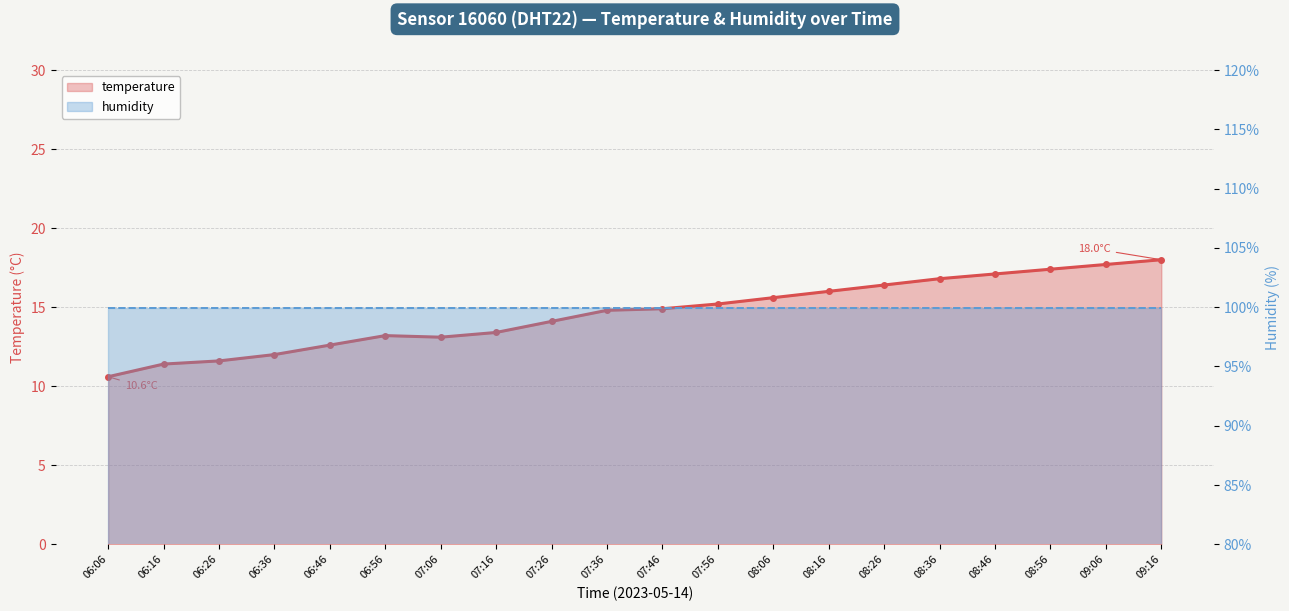

What is the label of the 3rd point from the right?

08:56